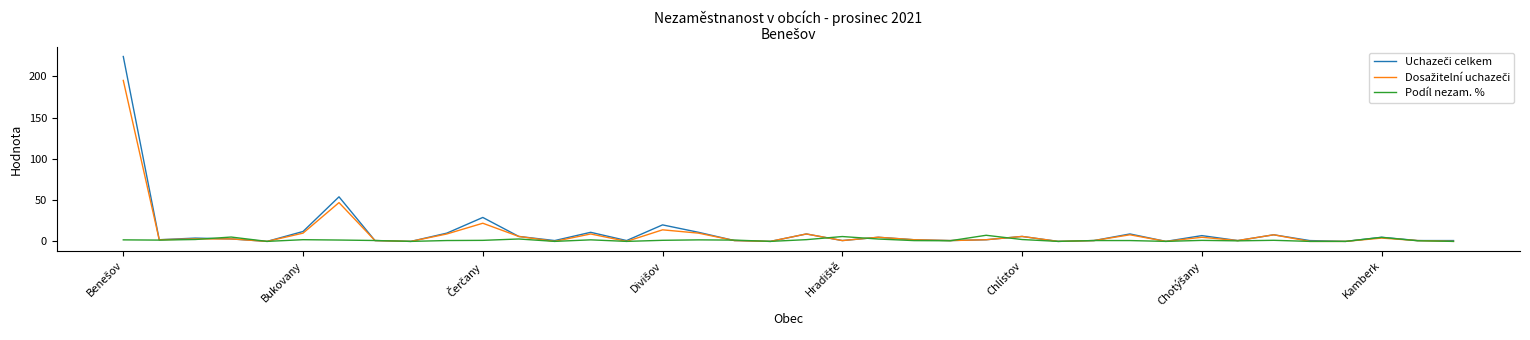

What is the maximum value shown in the chart?

224.0